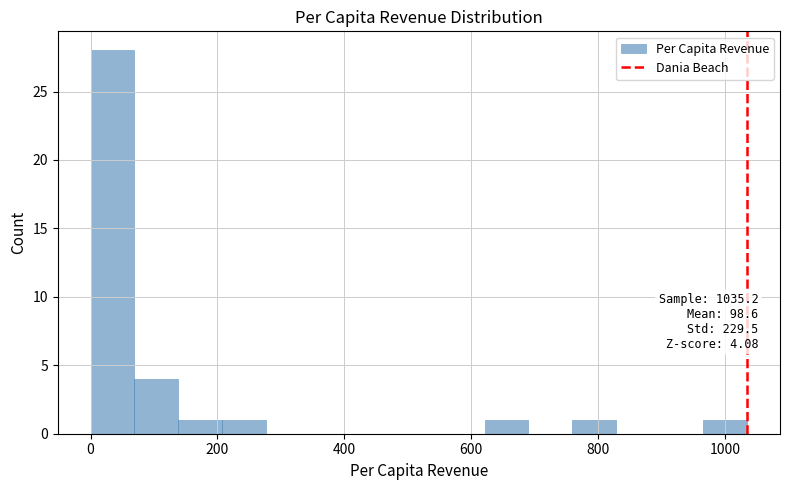

Read against the x-axis, roughly where is the centre of the tallest bar?

40